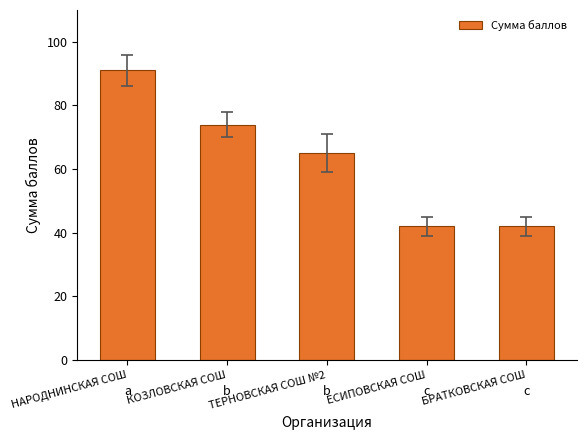

The chart shows a value of 91 at НАРОДНИНСКАЯ СОШ. True or false?

True